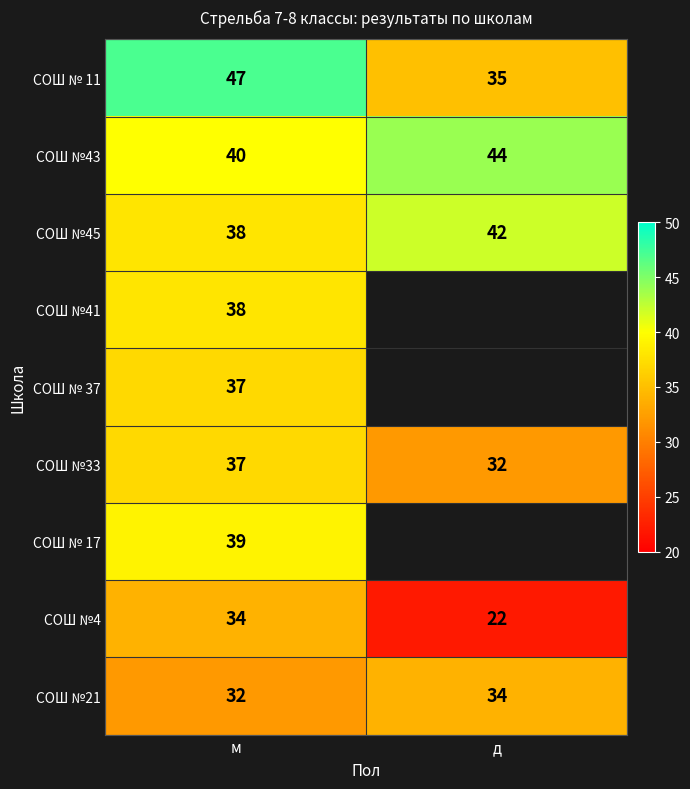

Is the value of СОШ № 11 at м greater than the value of СОШ №33 at д?

Yes